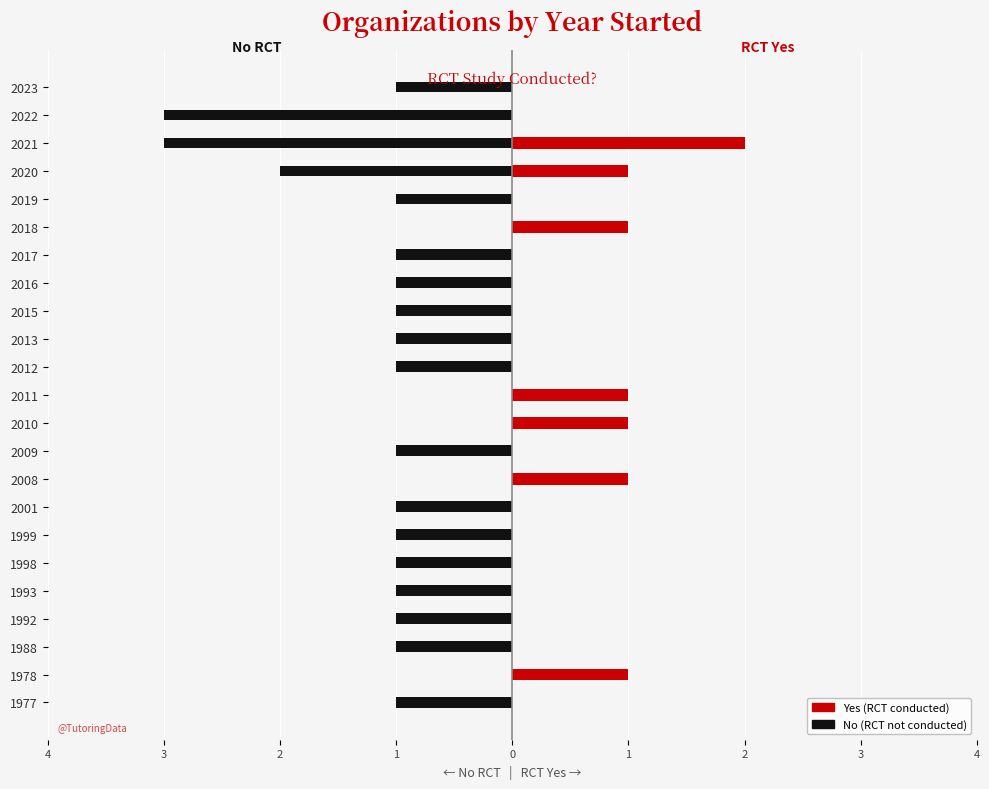

How many values in No (RCT) are below zero?

18